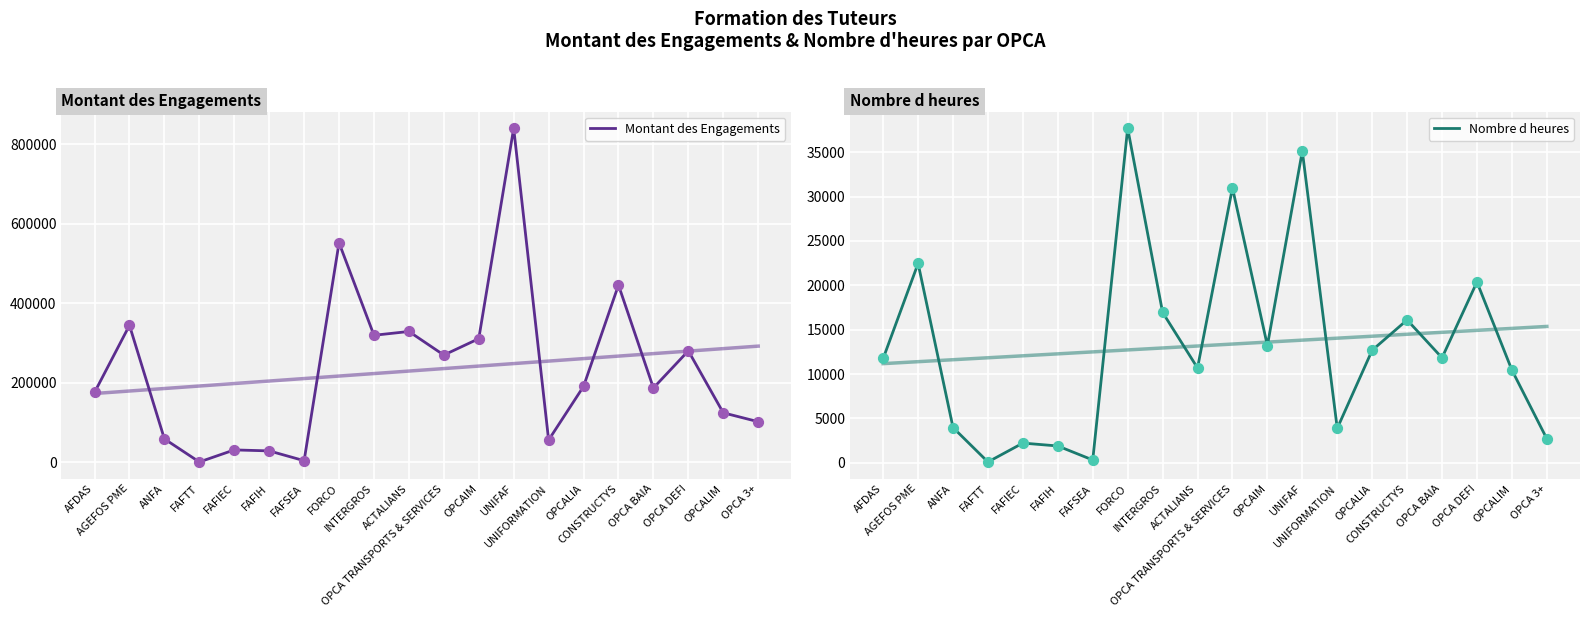

Which series reaches the minimum Y coordinate?

Nombre d heures